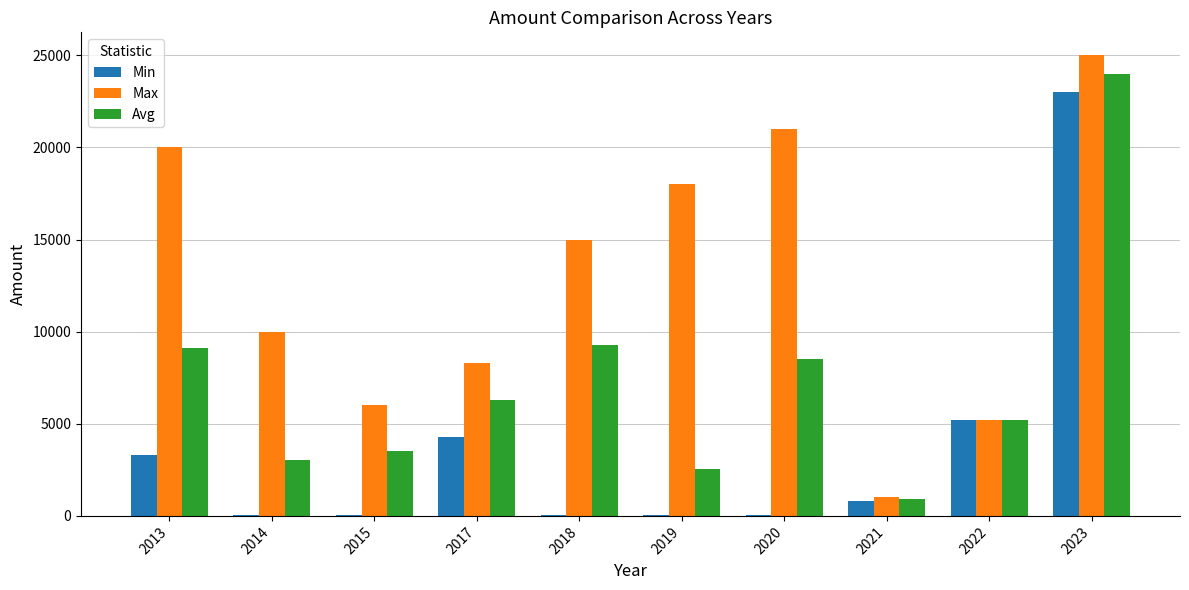

What is the sum of all Max values?

129500.0